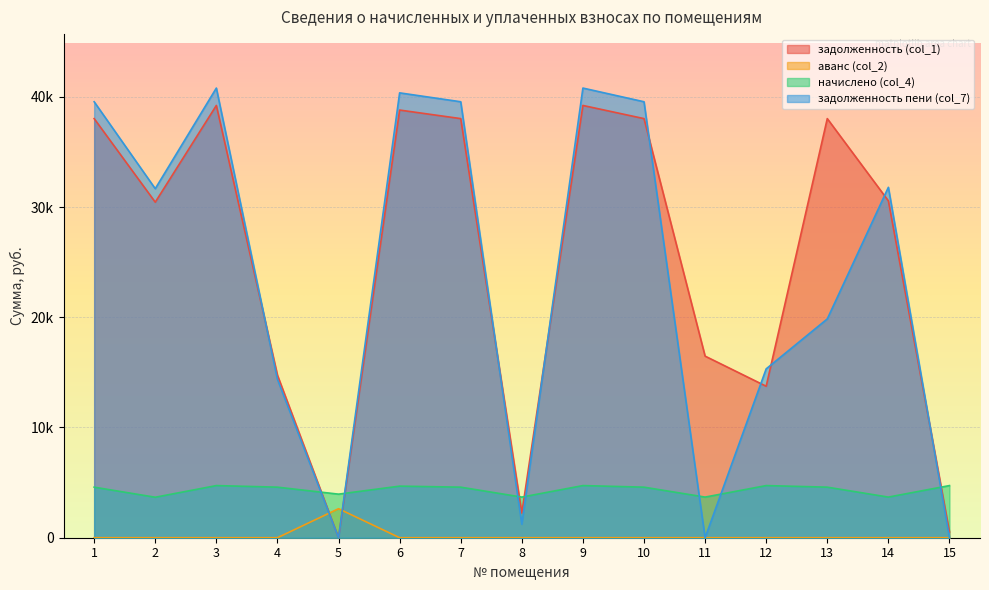

How many values in the задолженность пени (col_7) series exceed 31664?

8